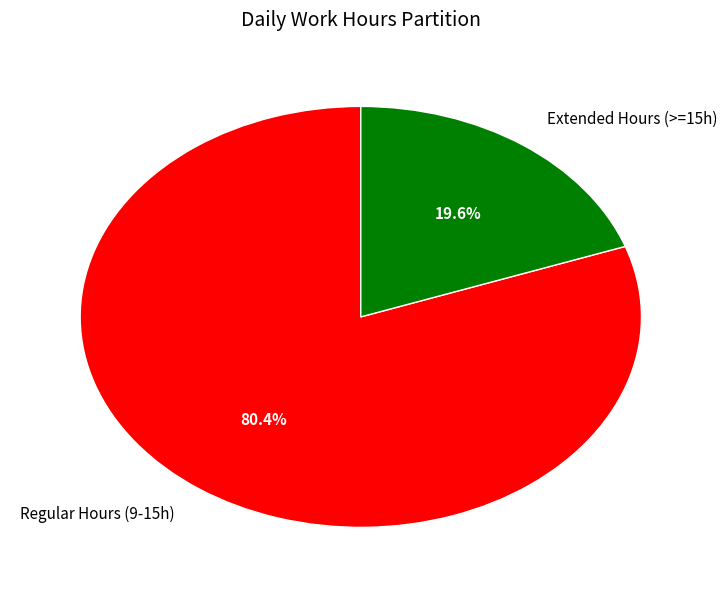

What is the total percentage of Regular Hours (9-15h) and Extended Hours (>=15h)?

100.0%